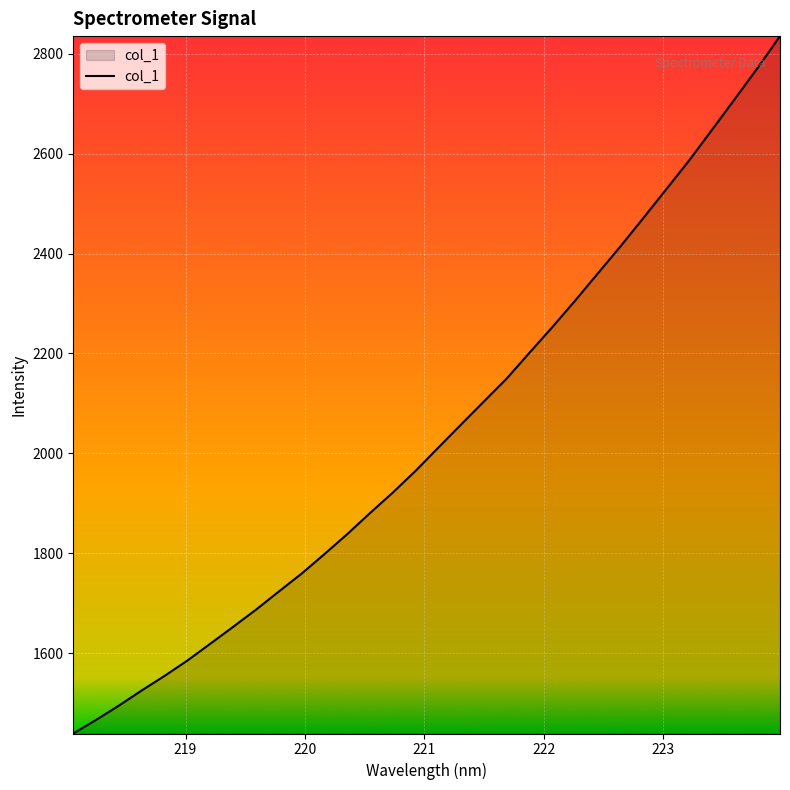

What is the difference between the maximum and minimum values?

1396.5